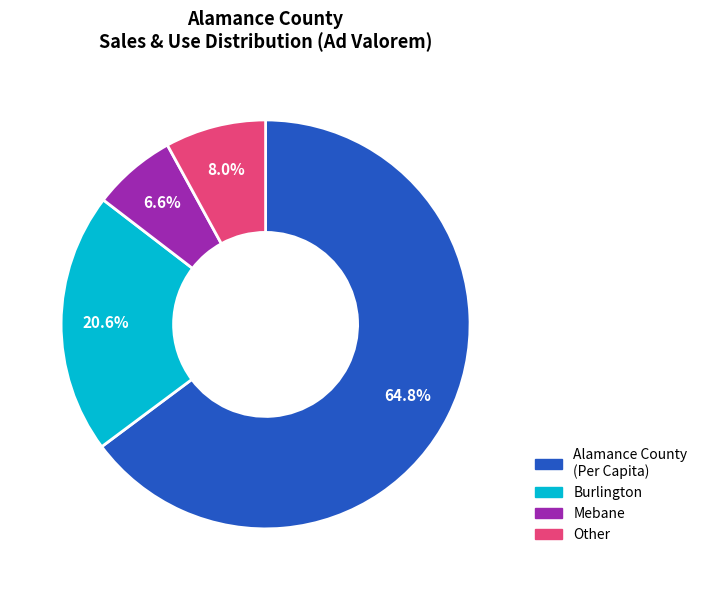

How many slices are in this pie chart?

4